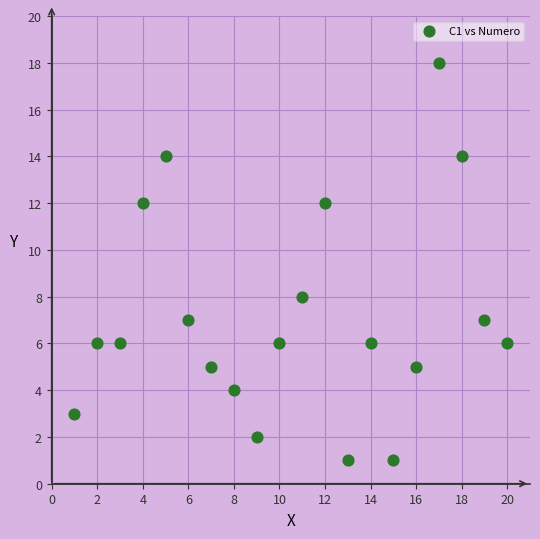

What Y value in the scatter plot is closest to 9?

8